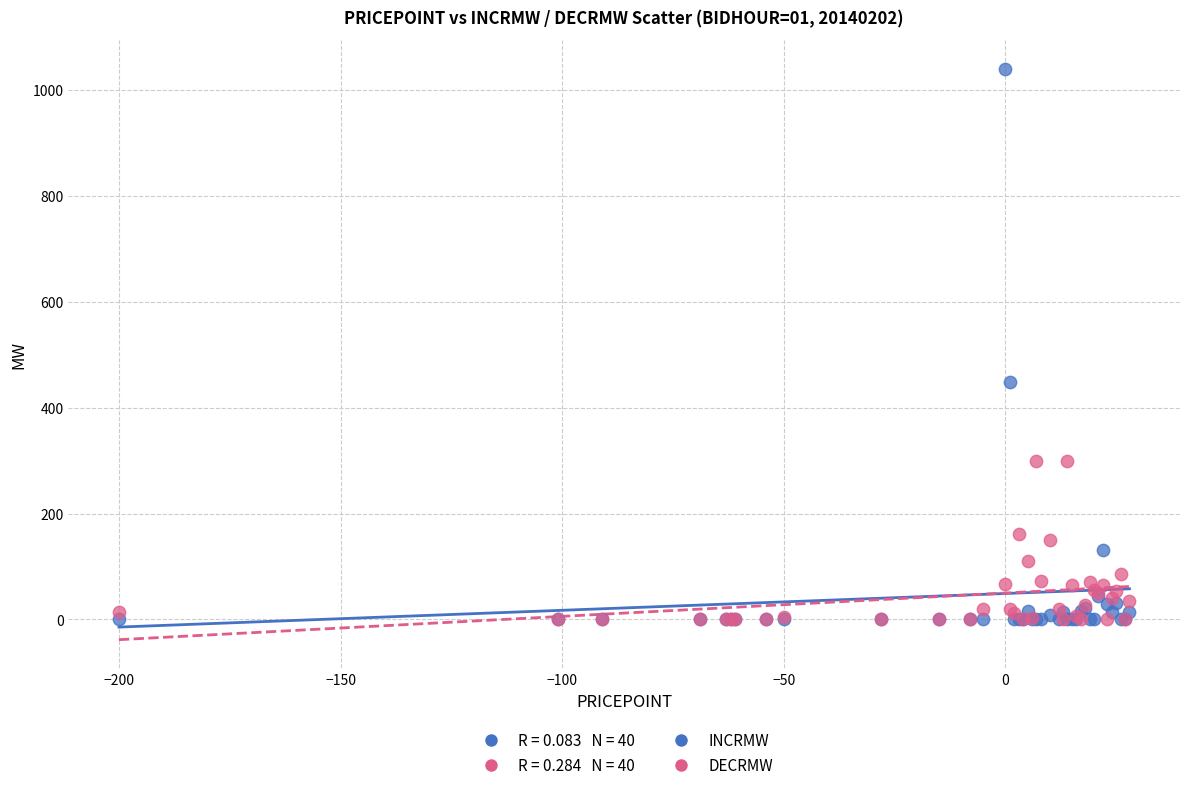

In the INCRMW series, what Y value is closest to 520?

448.0